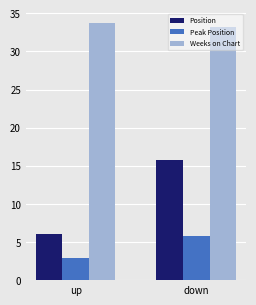

The Position series shows 6.0 at up. True or false?

True